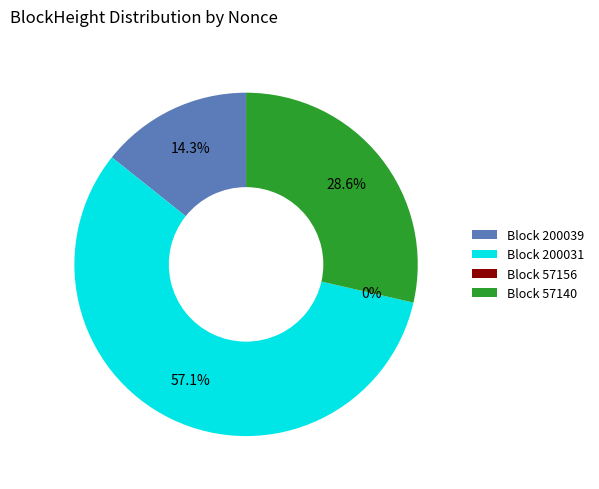

Rank the categories by value from highest to lowest.

200031, 57140, 200039, 57156